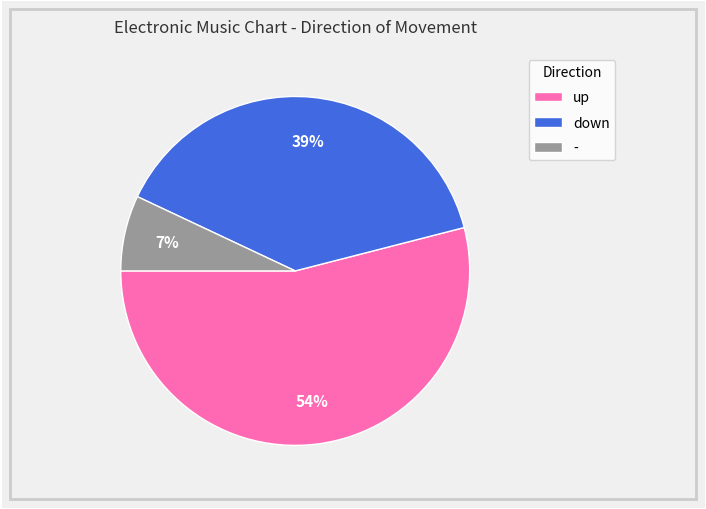

Combined, do - and down account for over 50%?

No